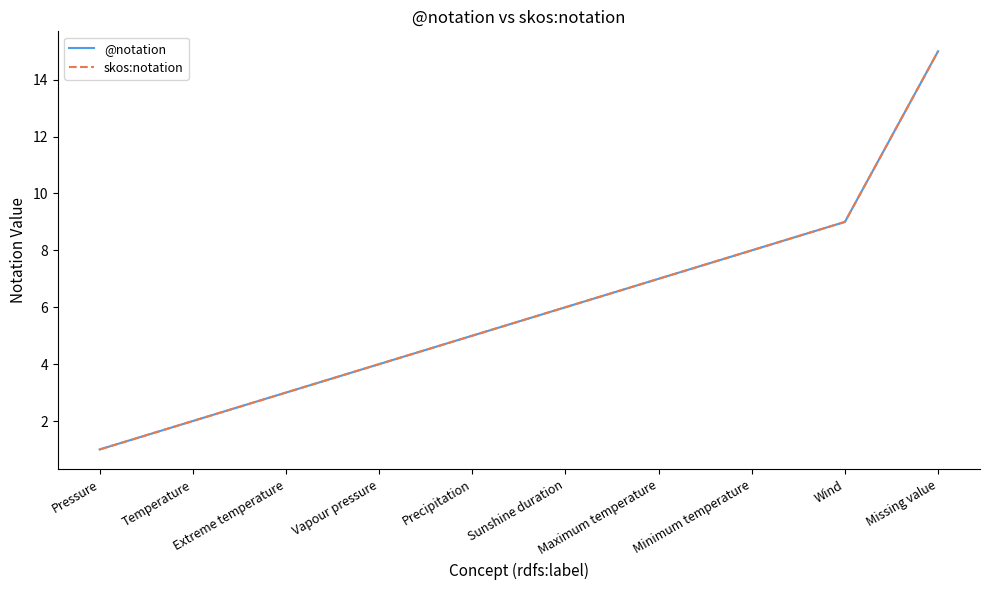

Is this an area chart (filled region under the line)?

No